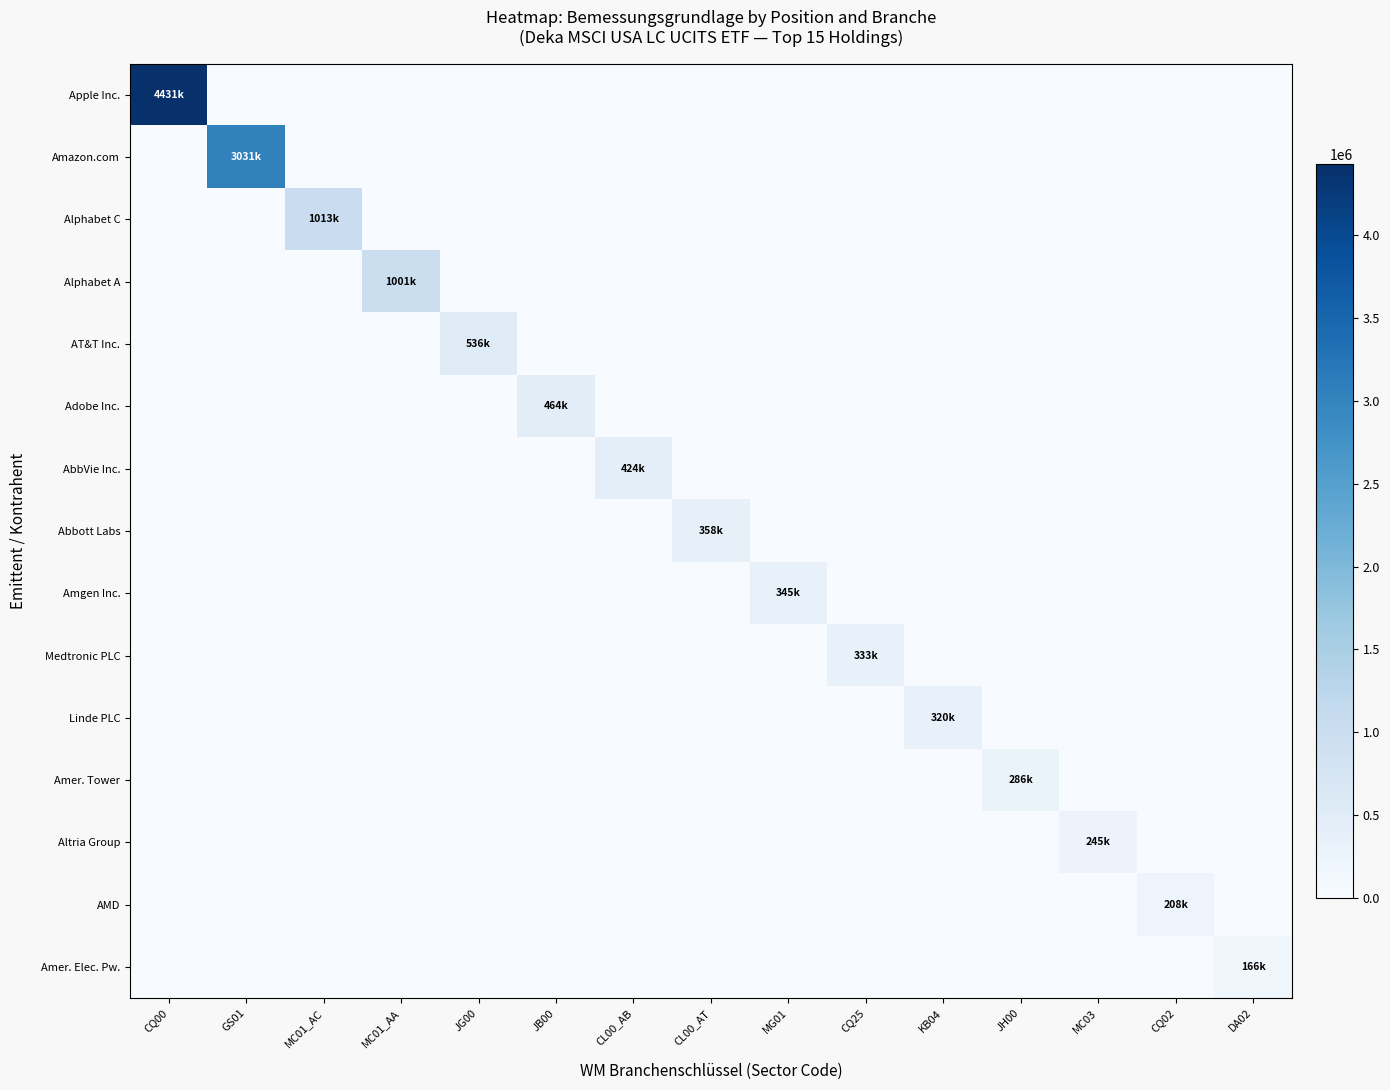

Rank the series at MC01_AA from lowest to highest value.

Apple Inc., Amazon.com, Alphabet C, AT&T Inc., Adobe Inc., AbbVie Inc., Abbott Labs, Amgen Inc., Medtronic PLC, Linde PLC, Amer. Tower, Altria Group, AMD, Amer. Elec. Pw., Alphabet A